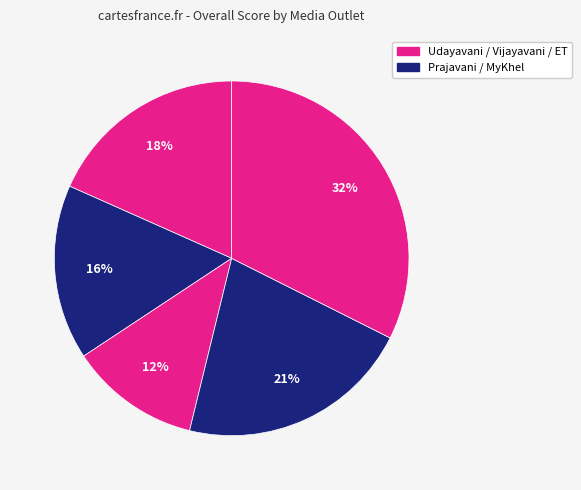

Count the number of slices in the pie.

5